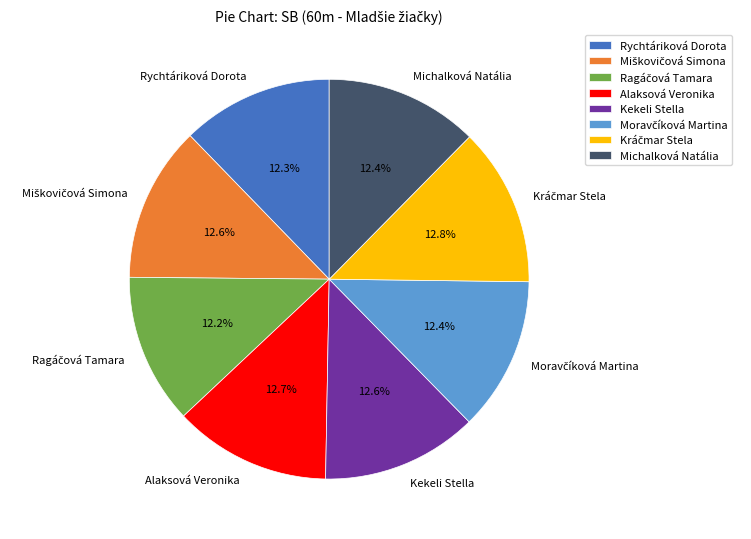

Is there any slice that represents more than half of the pie?

No